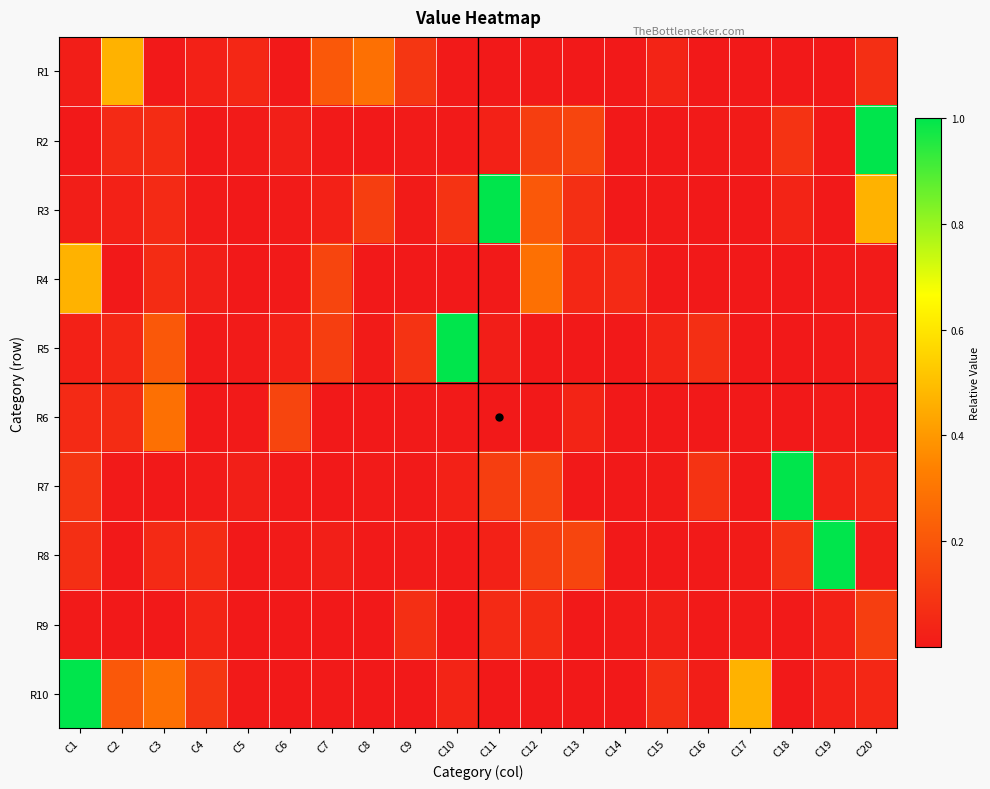

Which label corresponds to the smallest value in the chart?

C15